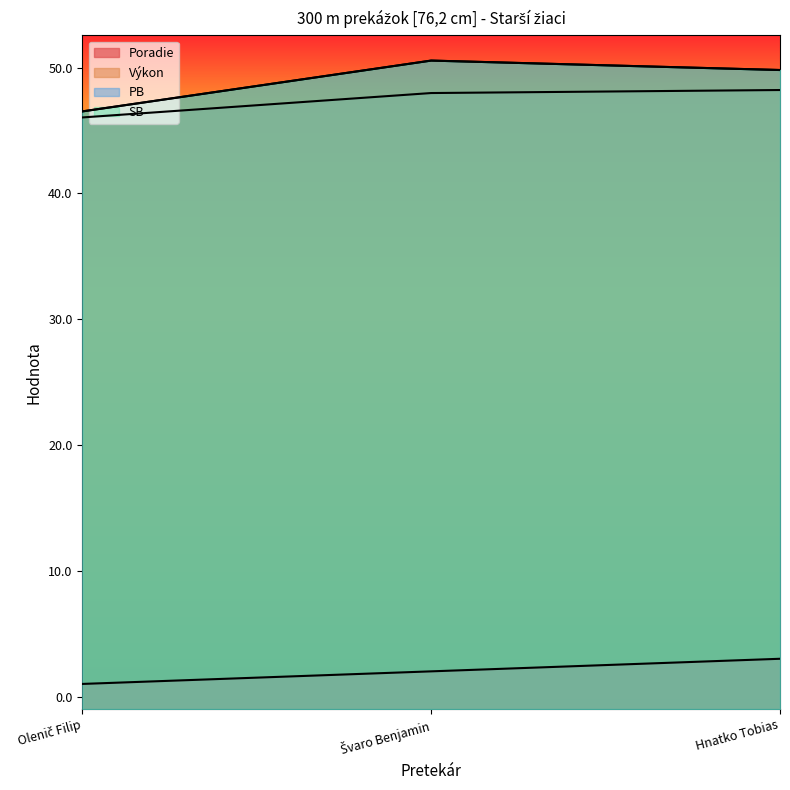

At which label does PB first exceed 49?

Švaro Benjamin